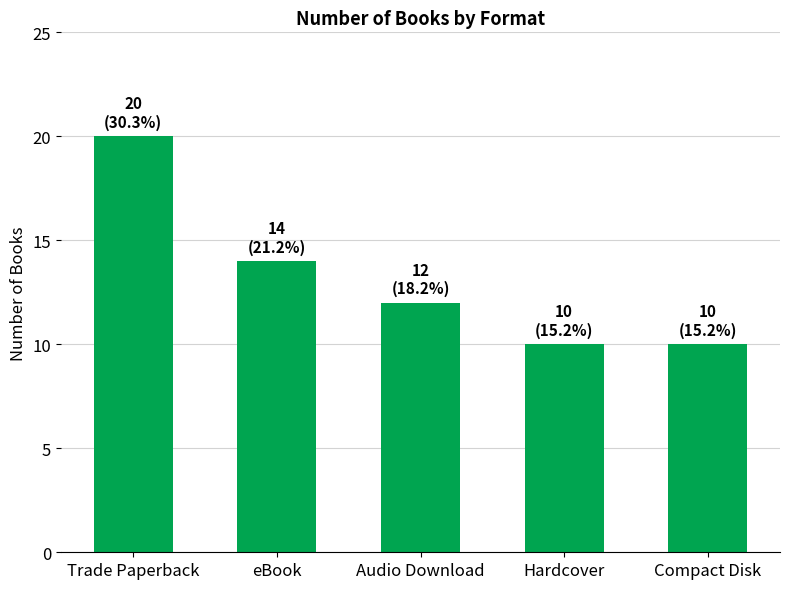

What is the difference between the maximum and minimum values?

10